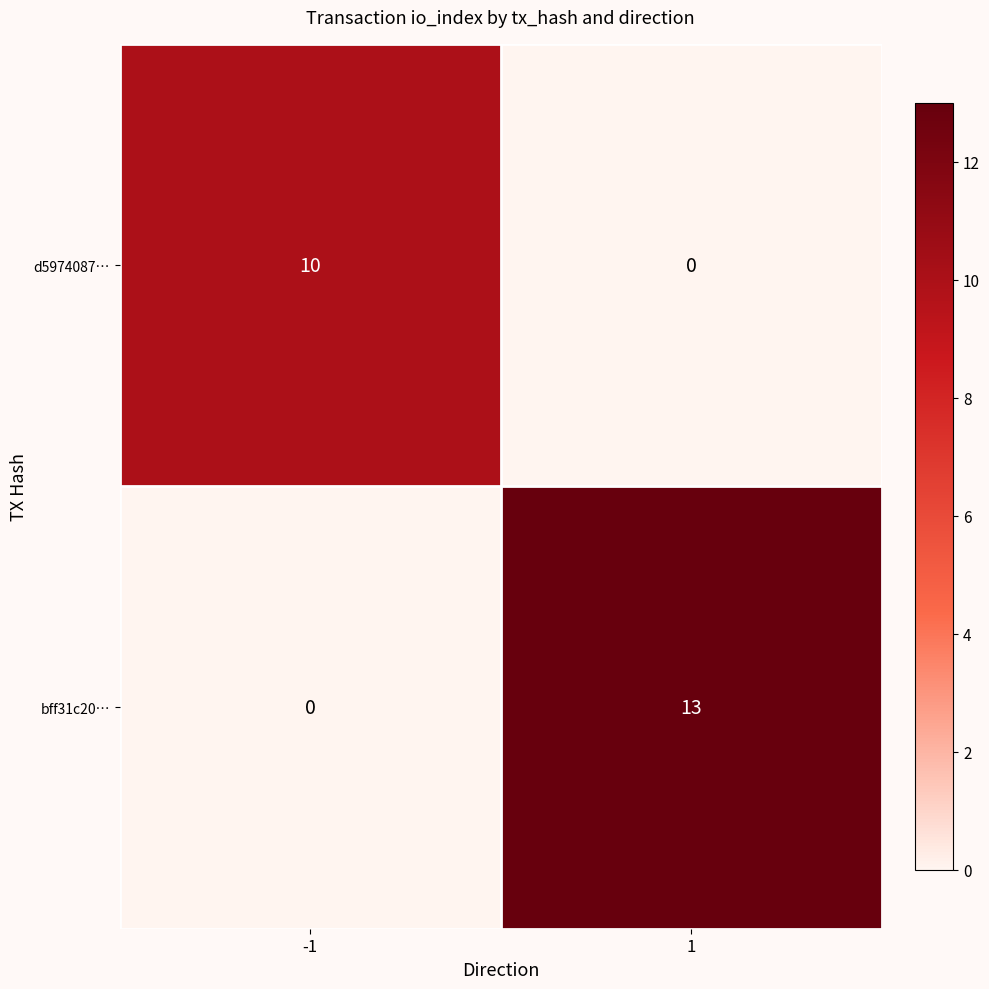

The value of d5974087… at 1 is -5. True or false?

False